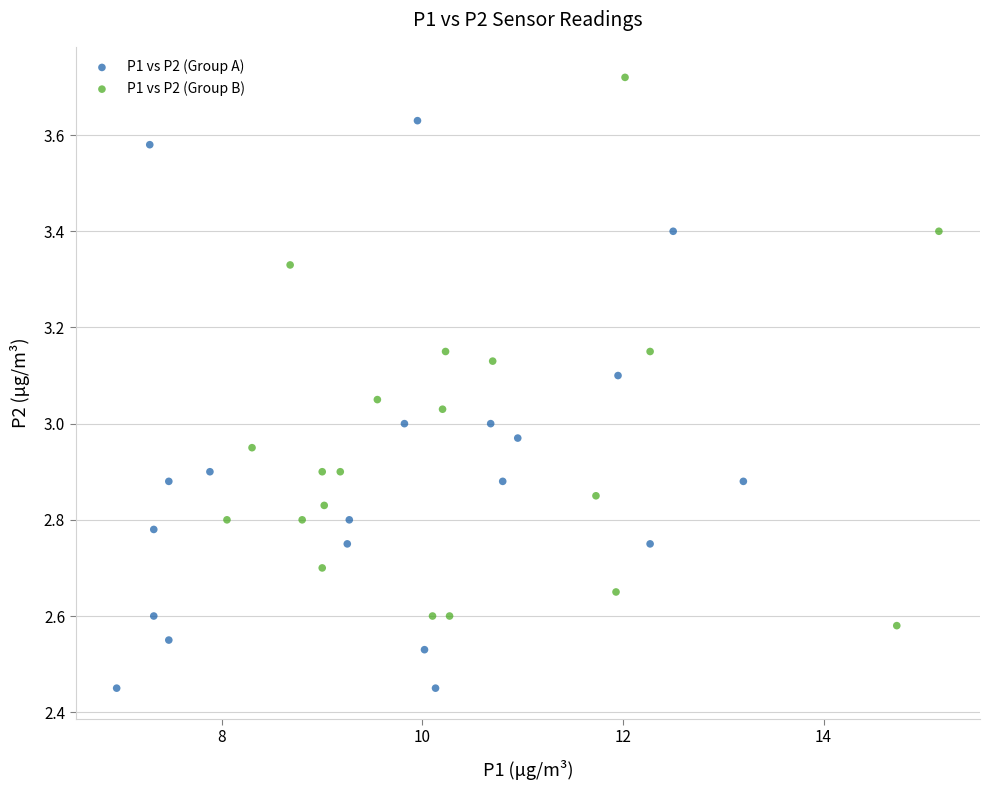

Which series reaches the minimum Y coordinate?

P1 vs P2 (Group A)